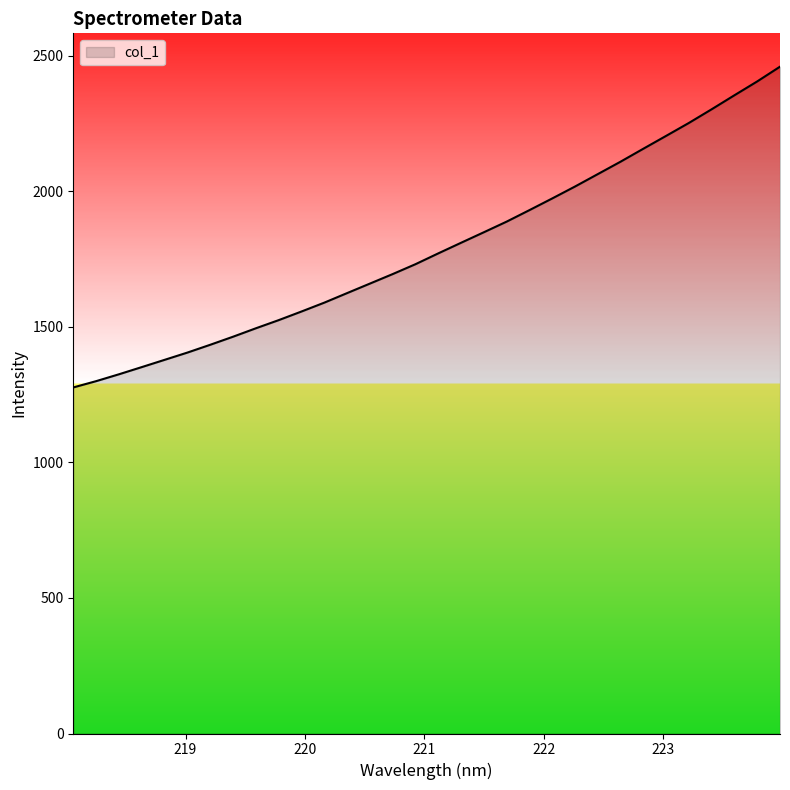

What is the difference between the maximum and minimum values?

1183.6